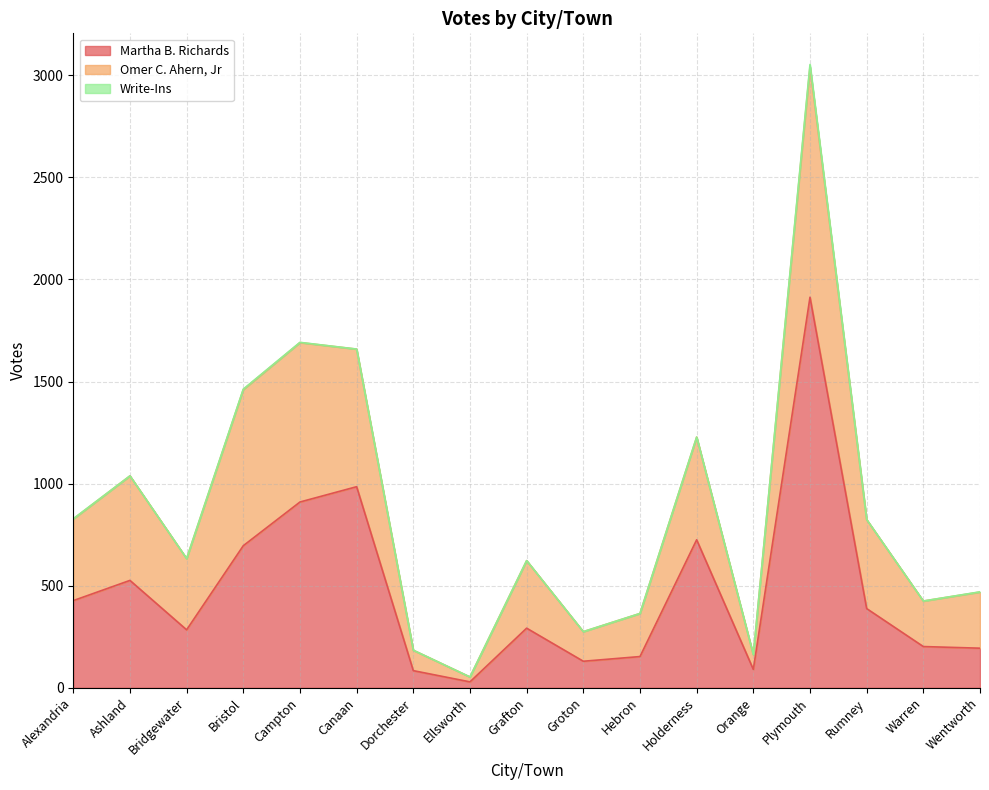

How many lines are shown in the chart?

3